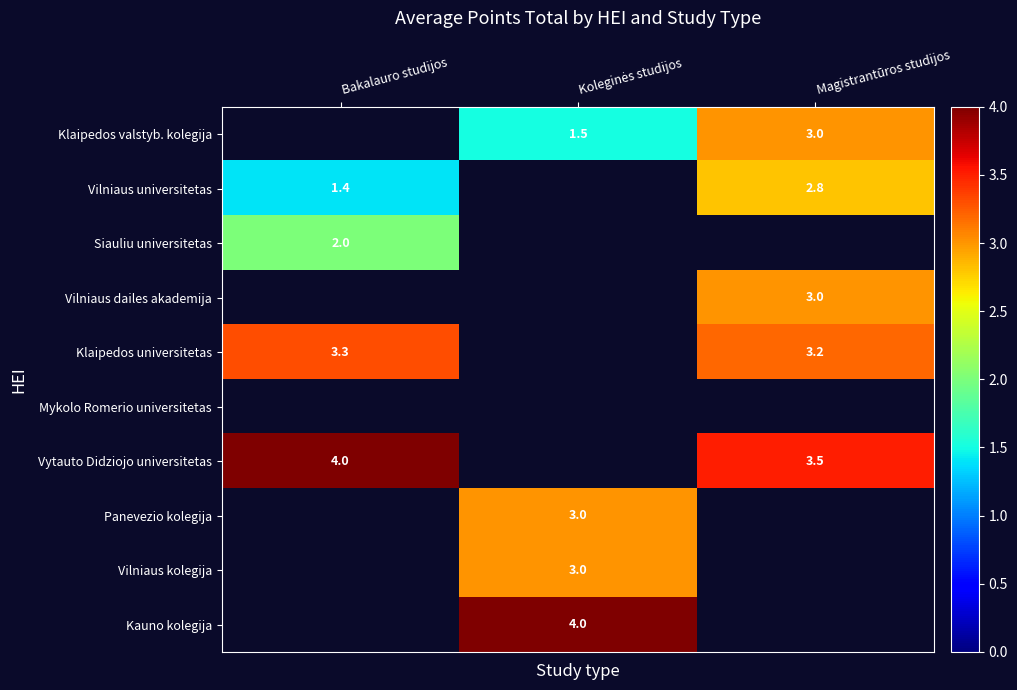

At which category is the sum across all series the highest?

Magistrantūros studijos